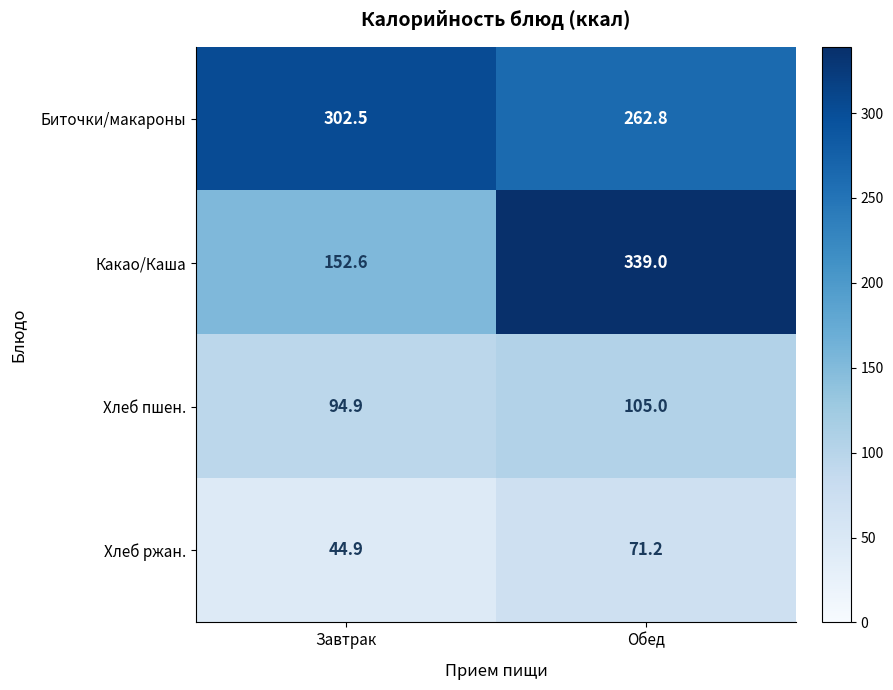

Rank the series at Завтрак from highest to lowest value.

Биточки/макароны, Какао/Каша, Хлеб пшен., Хлеб ржан.